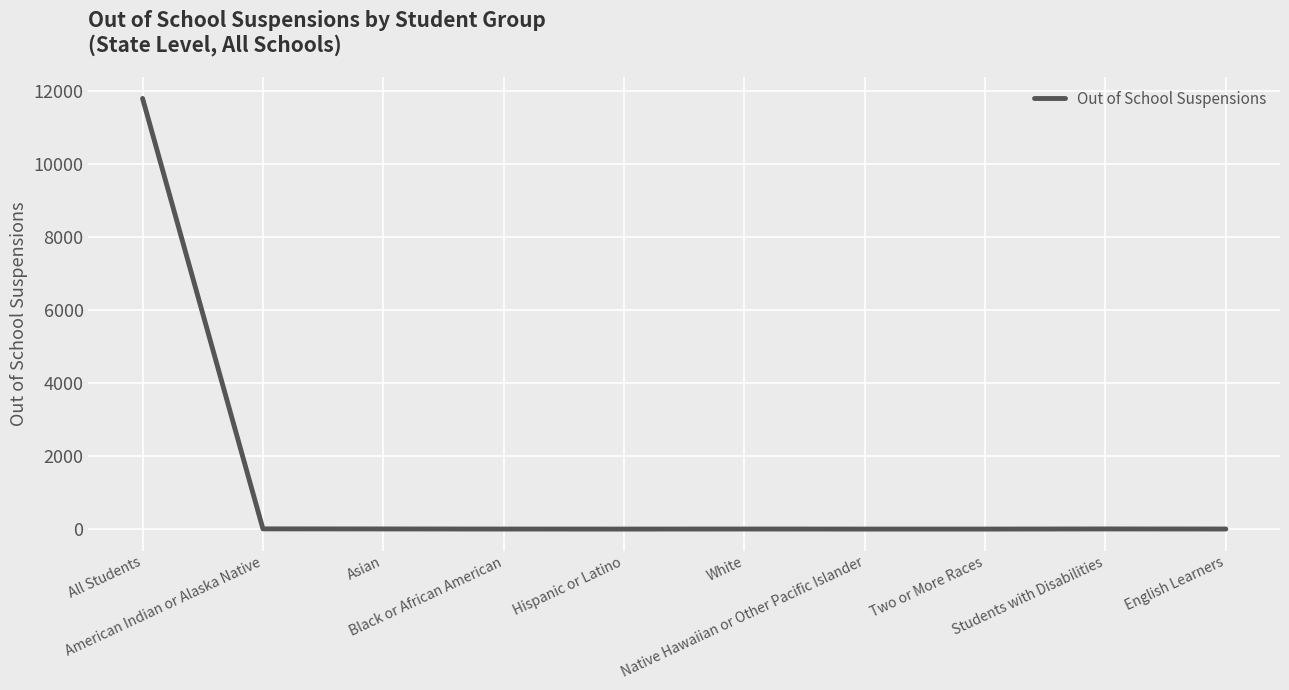

What is the change in value from All Students to Asian?

-11779